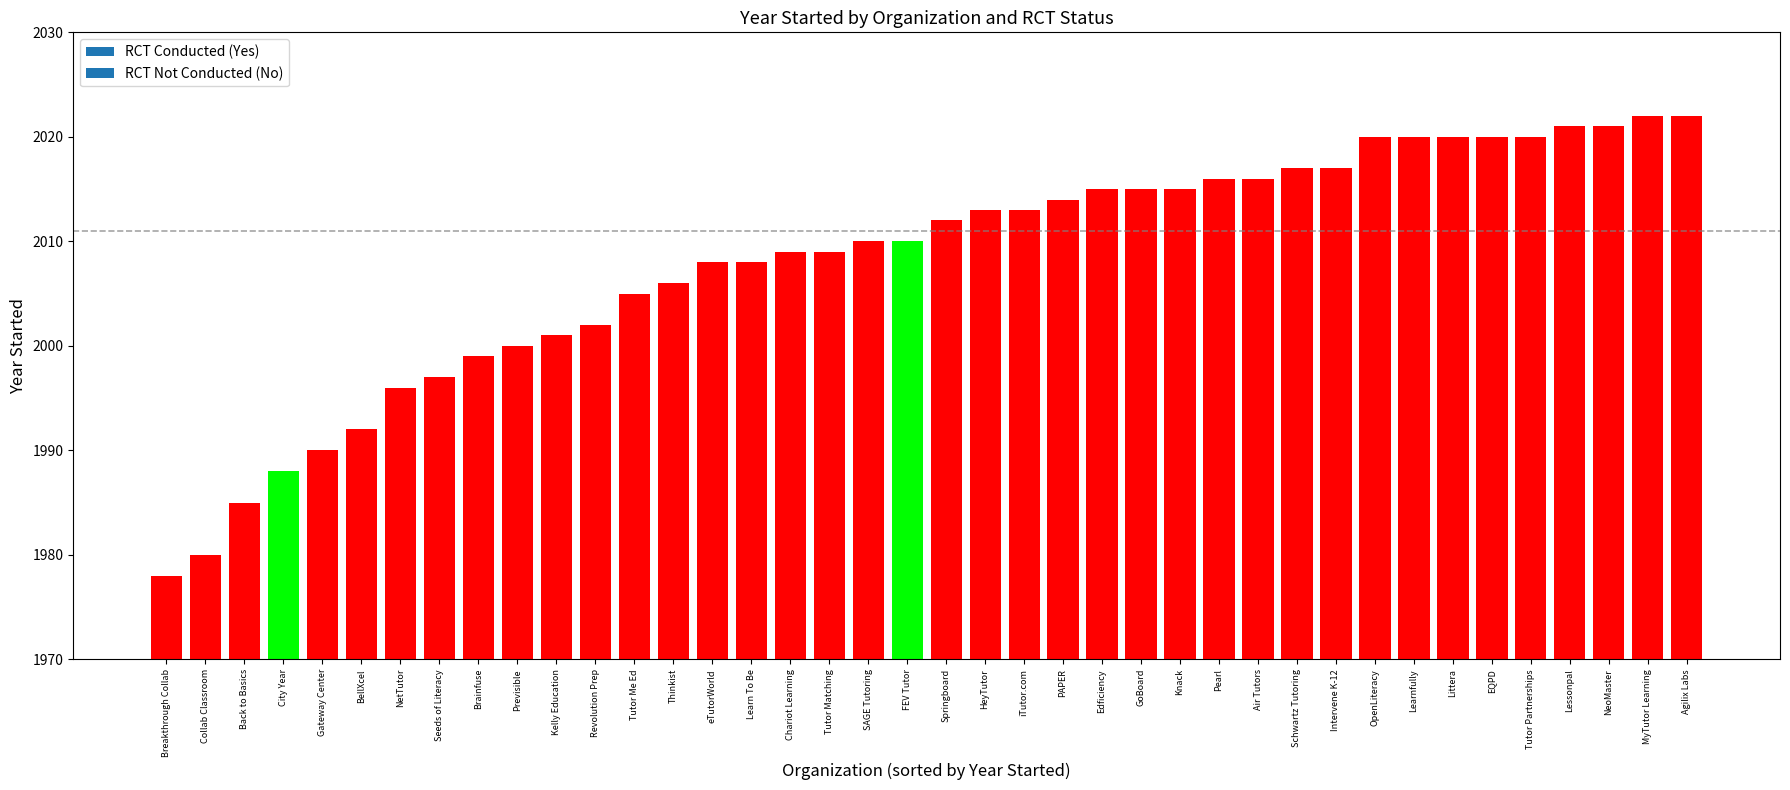

Read the value at Kelly Education.

2001